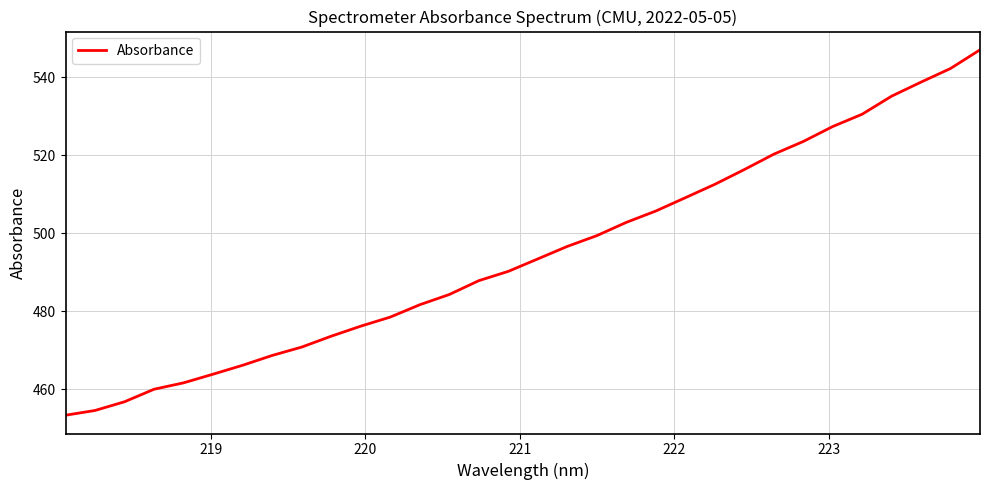

What is the greatest value displayed?

547.1